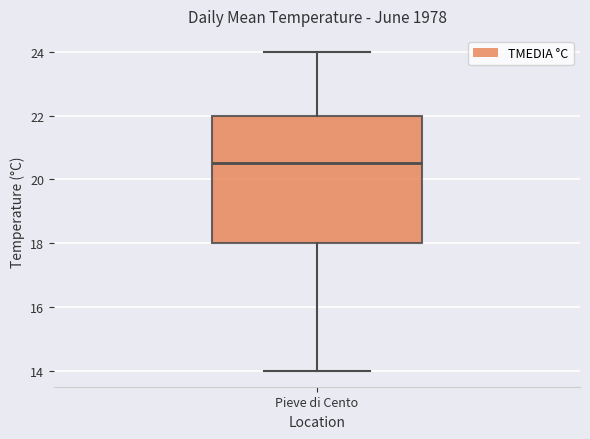

Read this box plot against the y-axis: the position of the median line, the range covered by the box, and the ends of both whiskers. The values are not printed on the chart, so give them approximately, as read against the axis.

median 20.6, box 18.0 to 22.0, whiskers 14.0 to 24.0